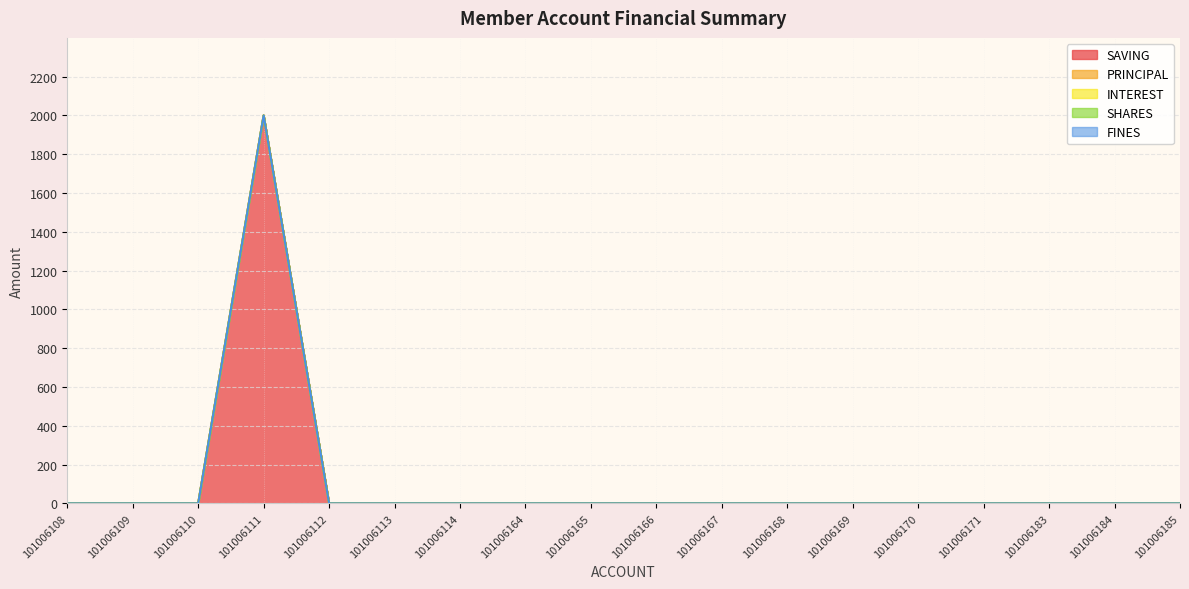

What is the difference between the maximum and minimum values in the SAVING series?

2000